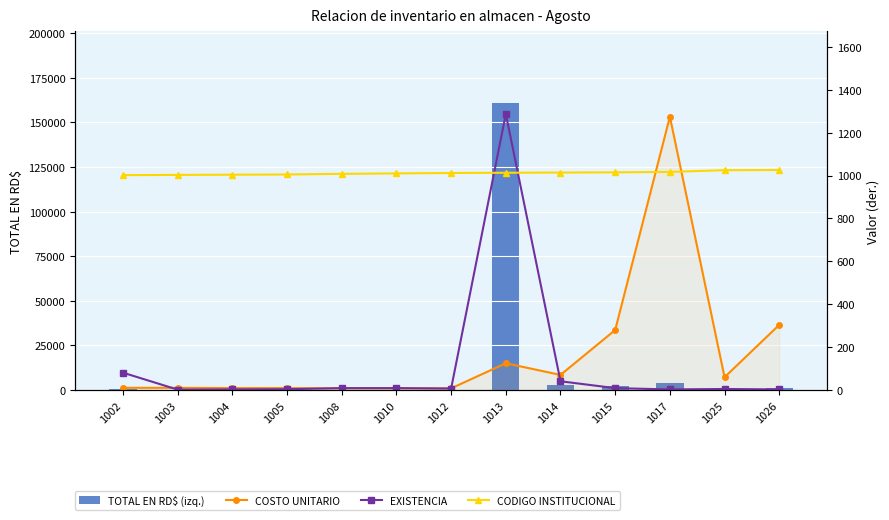

Does the chart contain any negative values?

No